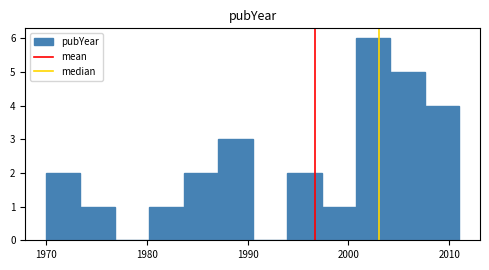

Around what value on the x-axis is the tallest bar? Give the approximate position of its centre, as read against the axis.

2002